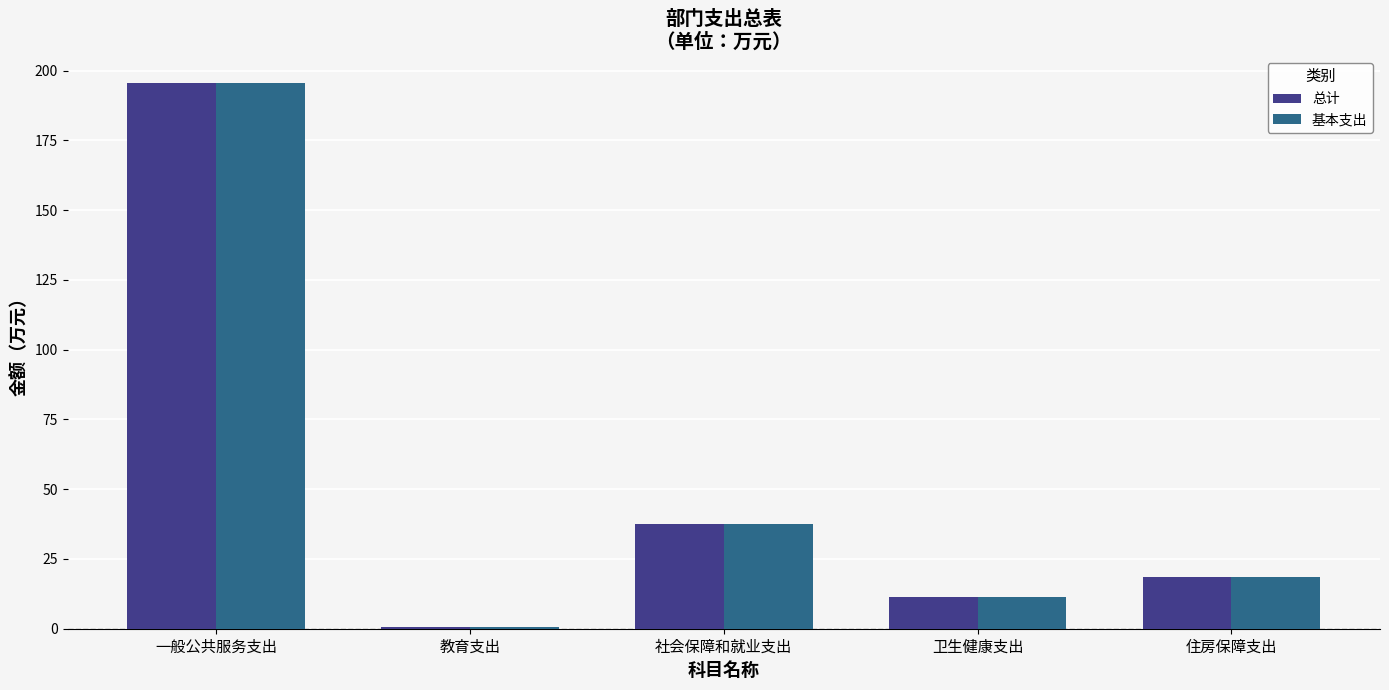

Rank the categories by 基本支出 value from lowest to highest.

教育支出, 卫生健康支出, 住房保障支出, 社会保障和就业支出, 一般公共服务支出